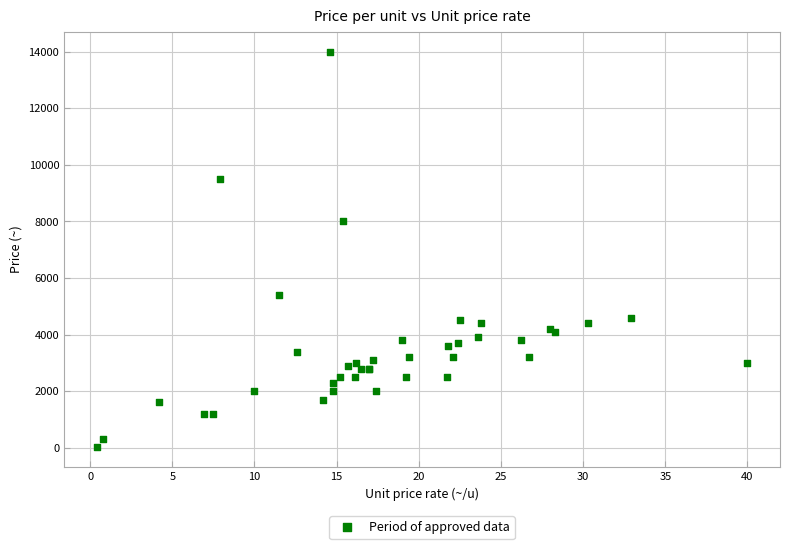

What Y value in the scatter plot is closest to 7010?

8000